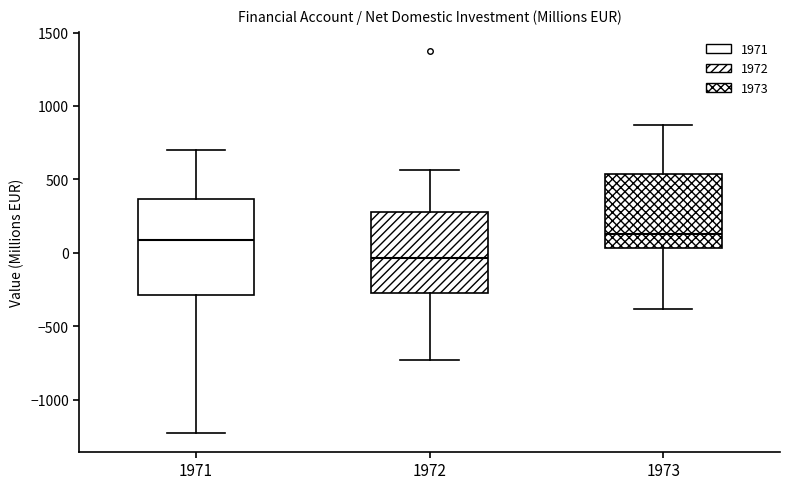

Reading left to right, transcribe this box plot: for each box, give where its median line is, the range the box spans, and where its two whiskers end, as read against the y-axis. The values are not printed on the chart, so give them approximately, as read against the axis.

1971: median 100, box -300 to 350, whiskers -1200 to 700
1972: median -50, box -250 to 300, whiskers -750 to 550
1973: median 150, box 50 to 550, whiskers -400 to 850